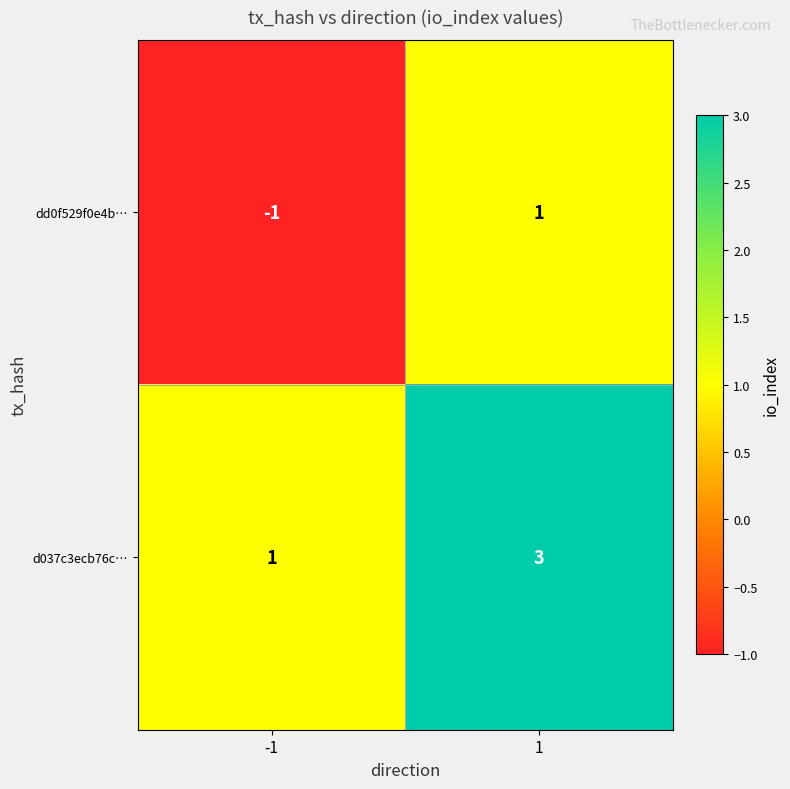

What is the spread (max minus min) of values at 1?

2